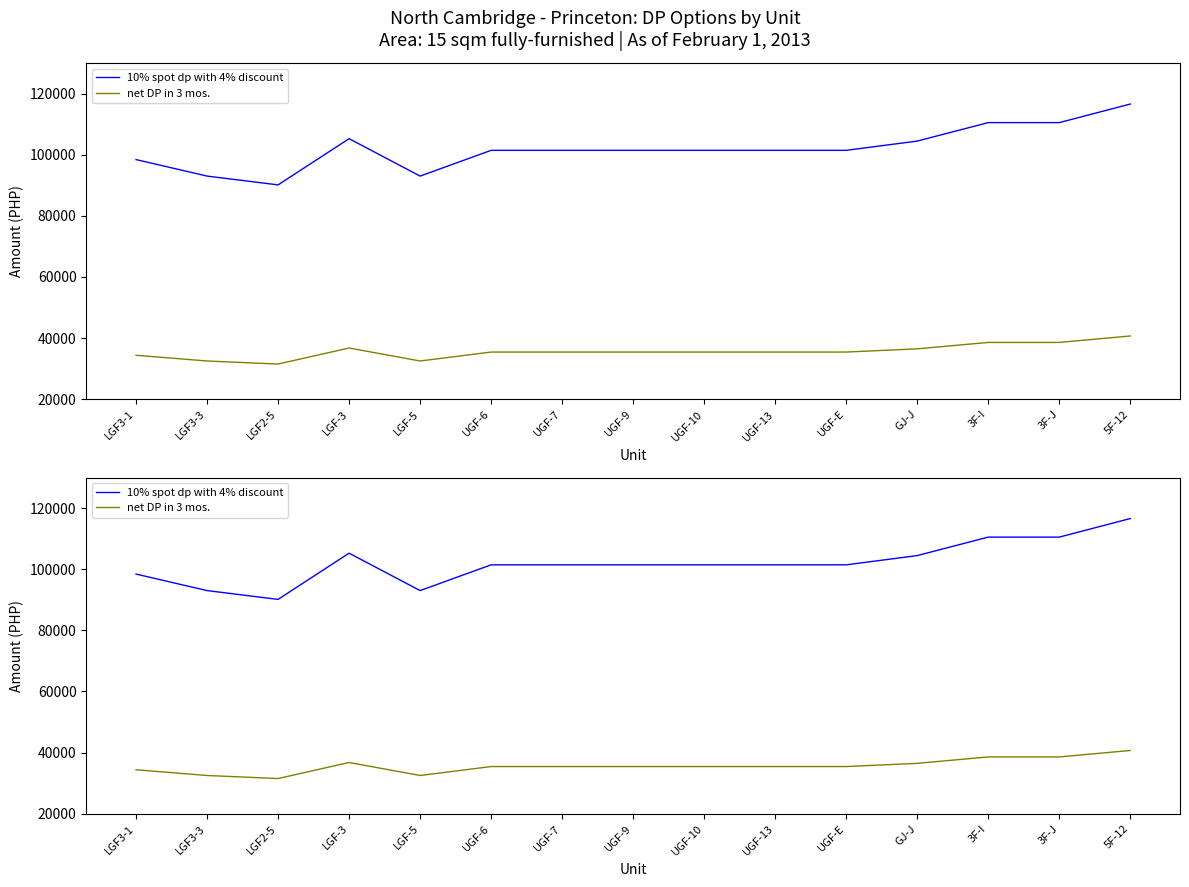

Which series has the largest total across all categories?

10% spot dp with 4% discount